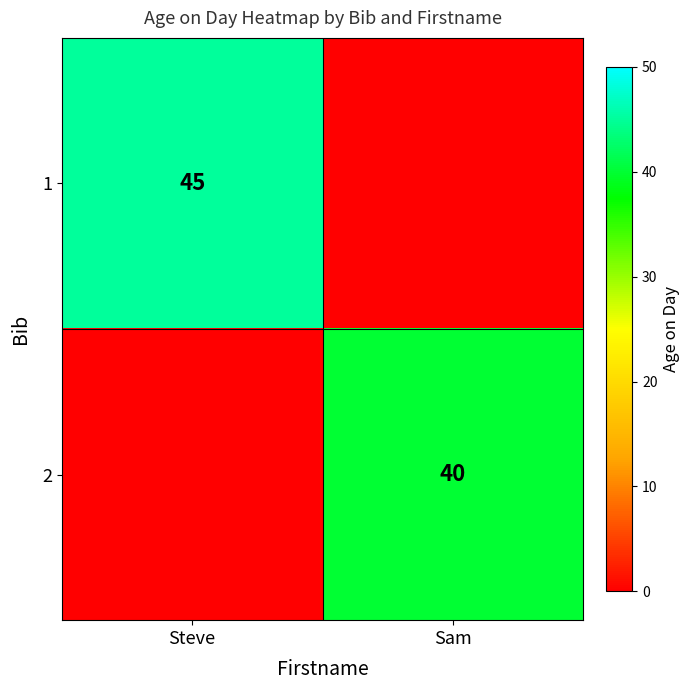

How many series are shown in this chart?

2